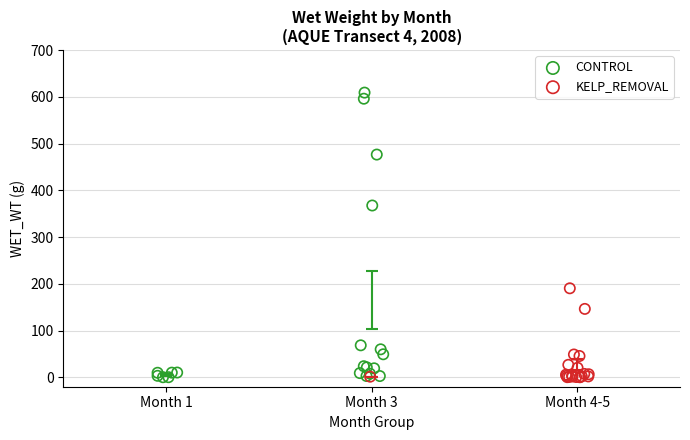

Which series has the largest Y range (max minus min)?

CONTROL